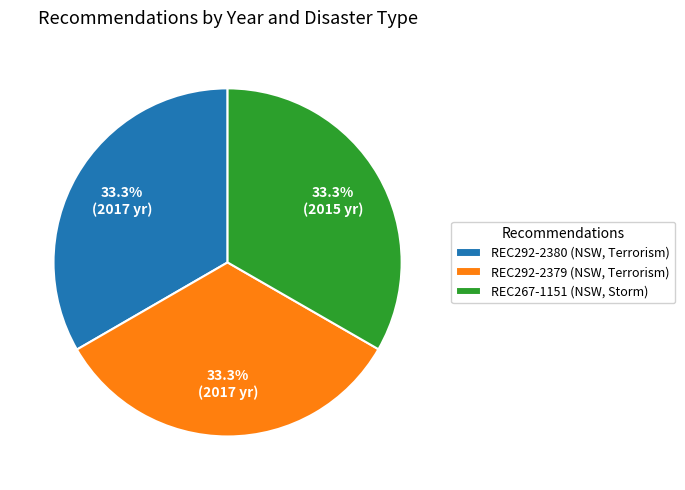

How many slices are in this pie chart?

3